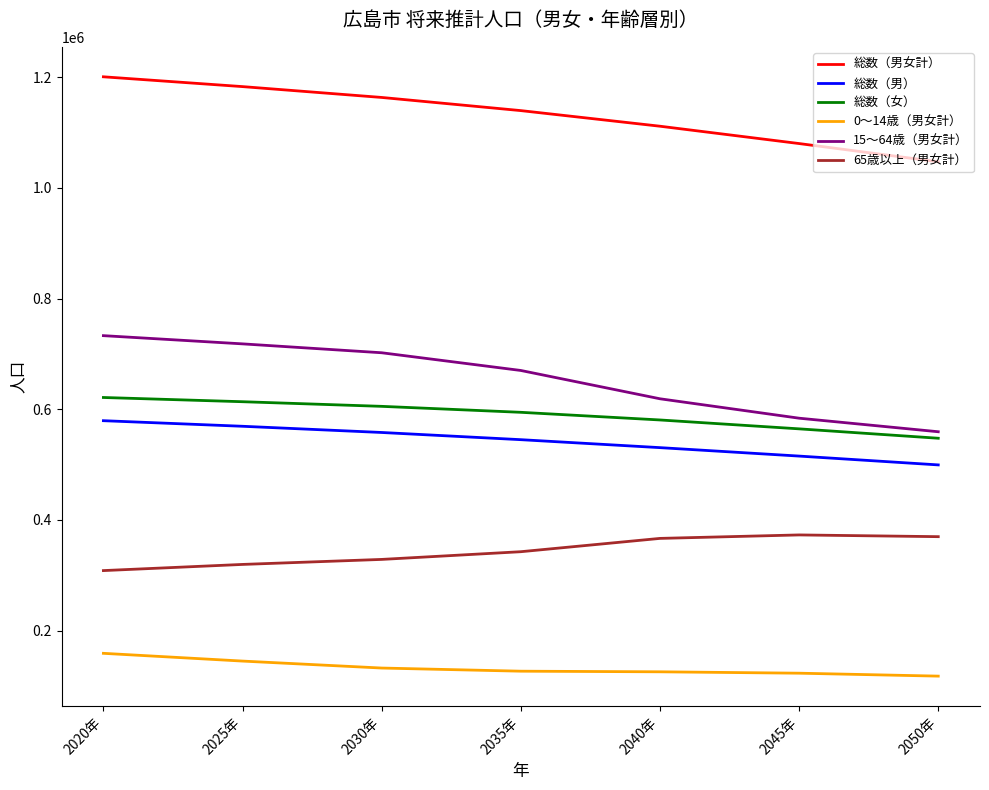

True or false: 15～64歳（男女計） has a value of 407551 at 2035年.

False